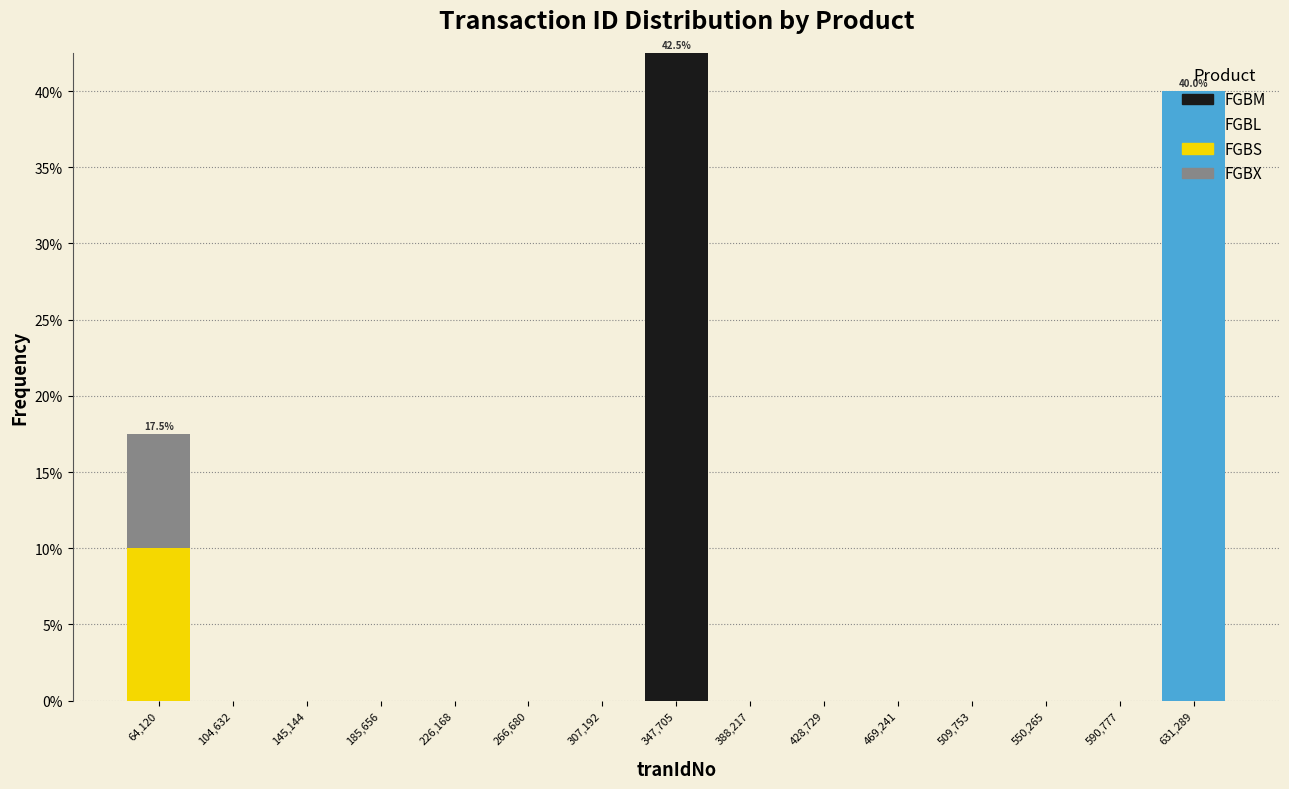

Which range on the x-axis has the tallest stacked bar (by total height)?

325000 to 370000